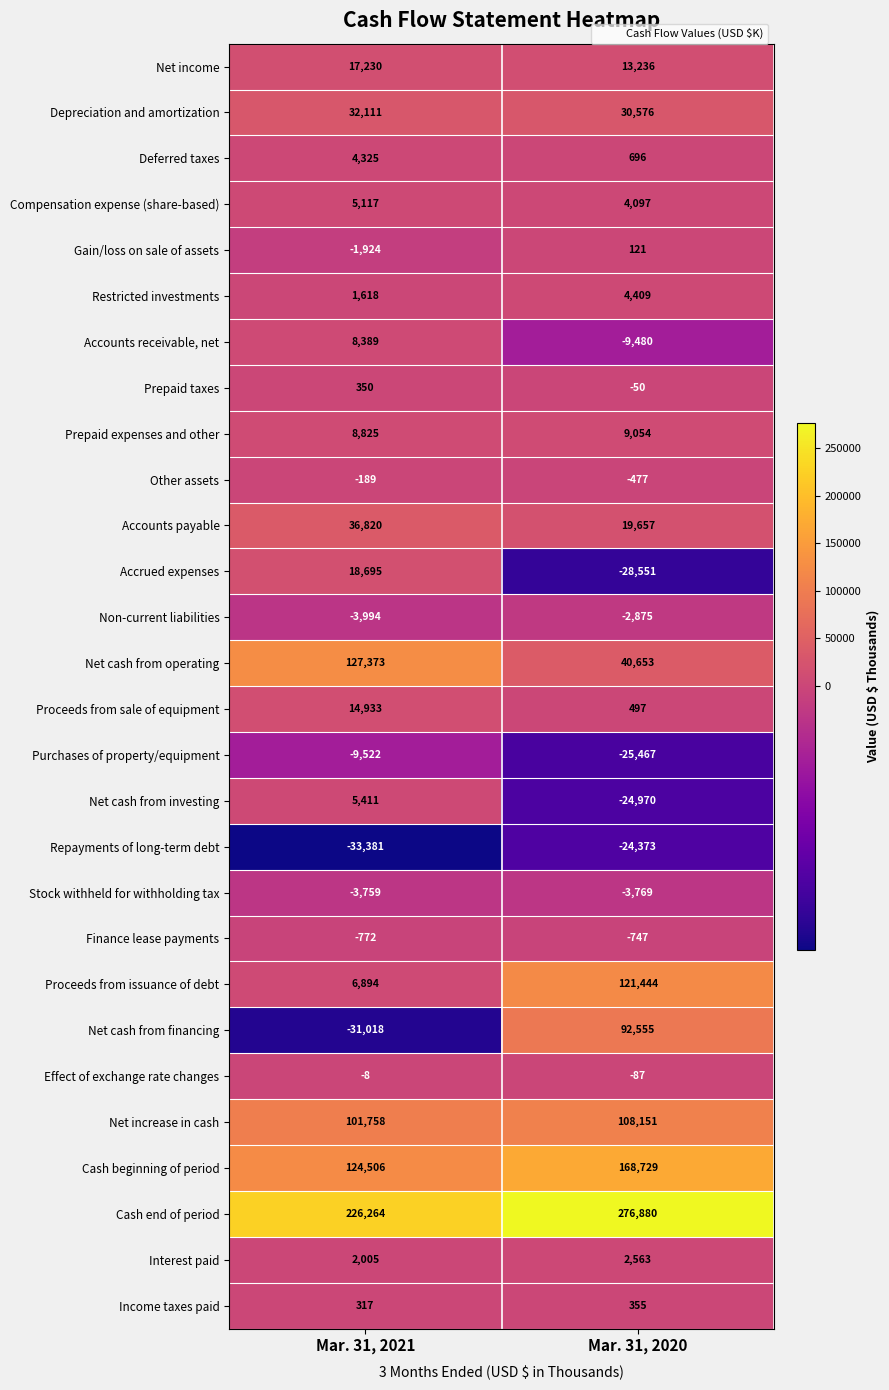

Which category has the highest value in the Stock withheld for withholding tax series?

Mar. 31, 2021